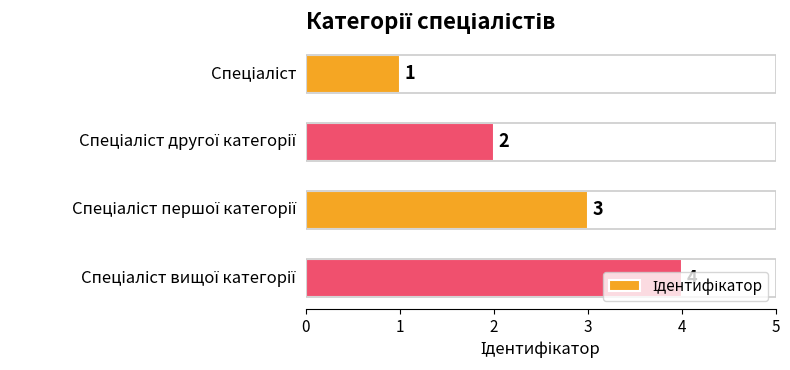

What is the value of the 3rd bar from the top?

3